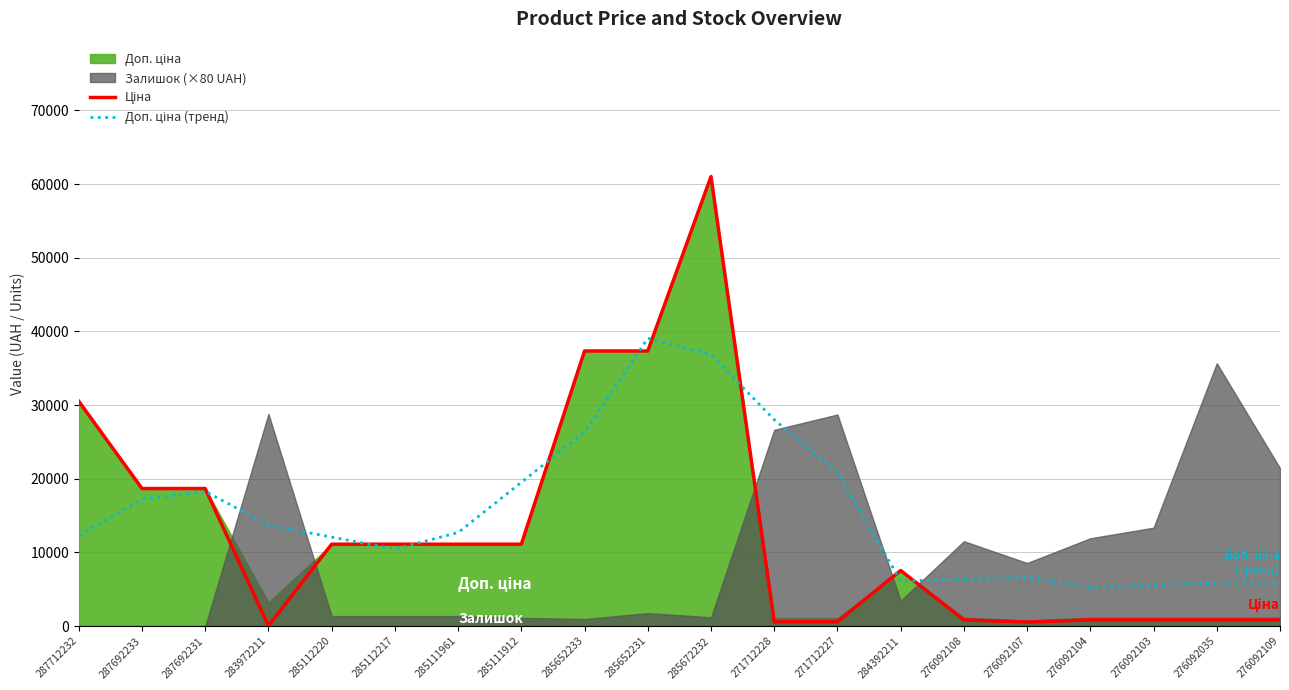

True or false: Ціна and Доп. ціна (тренд) intersect in this chart.

True